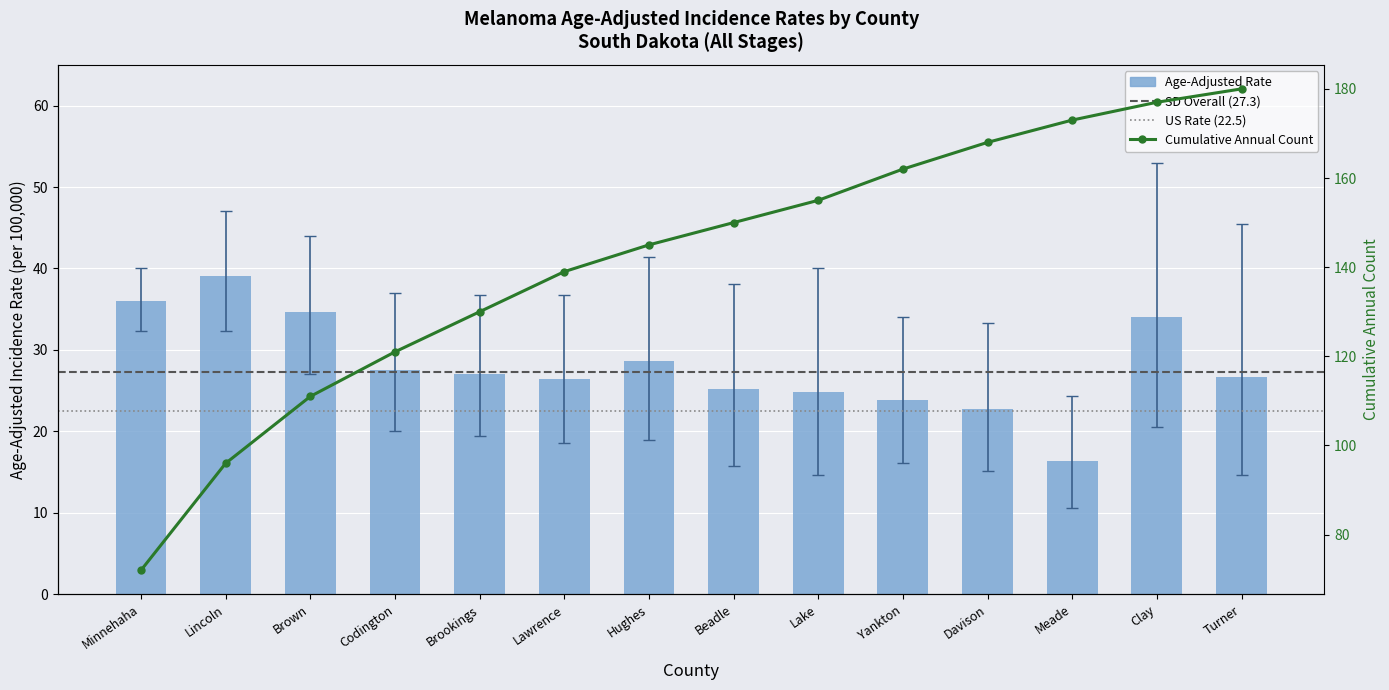

What is the sum of the Age-Adjusted Rate values at Clay and Lawrence?

60.4